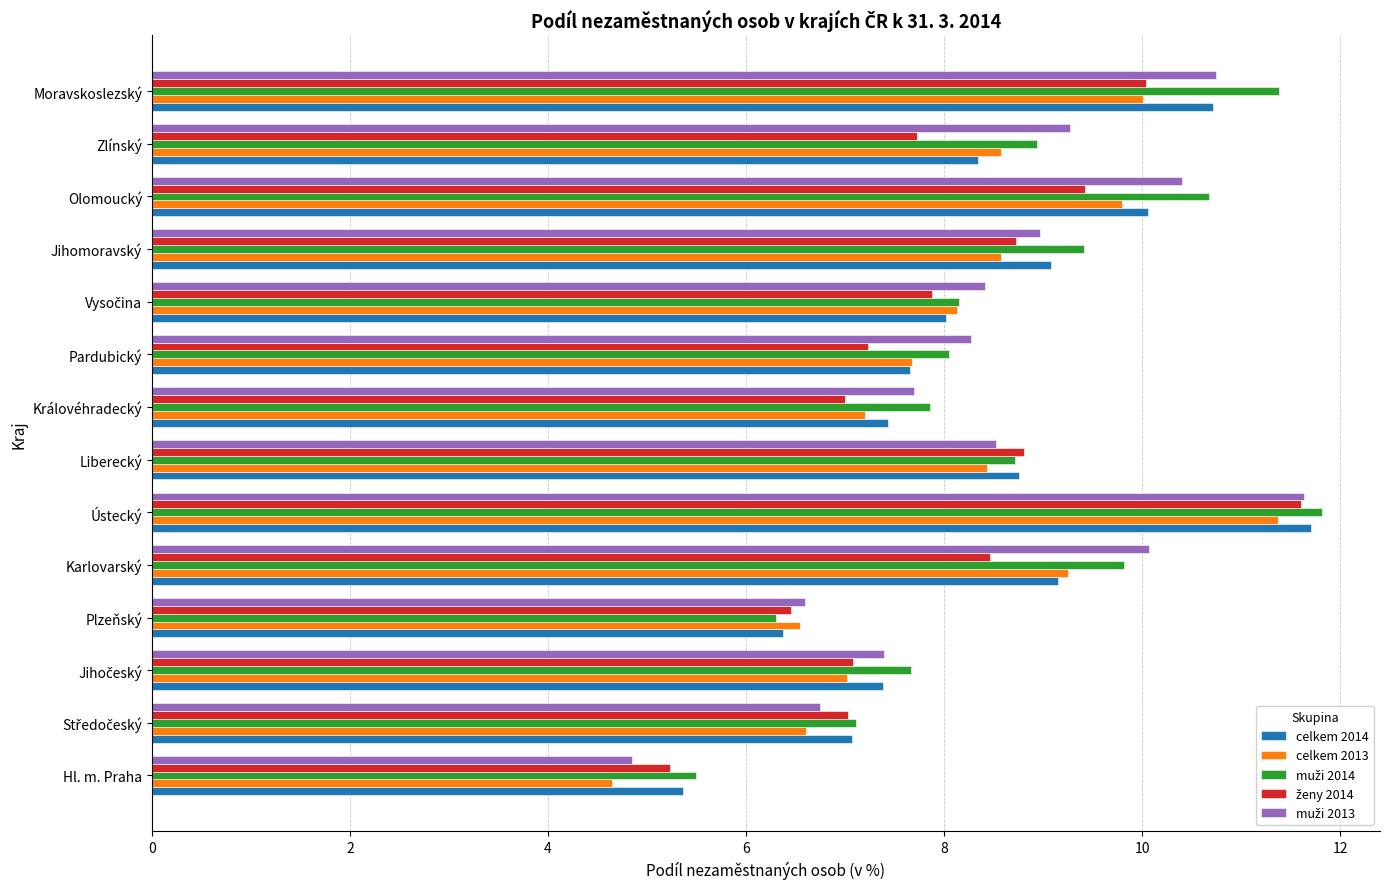

True or false: celkem 2014 has a value of 17.7 at Moravskoslezský.

False